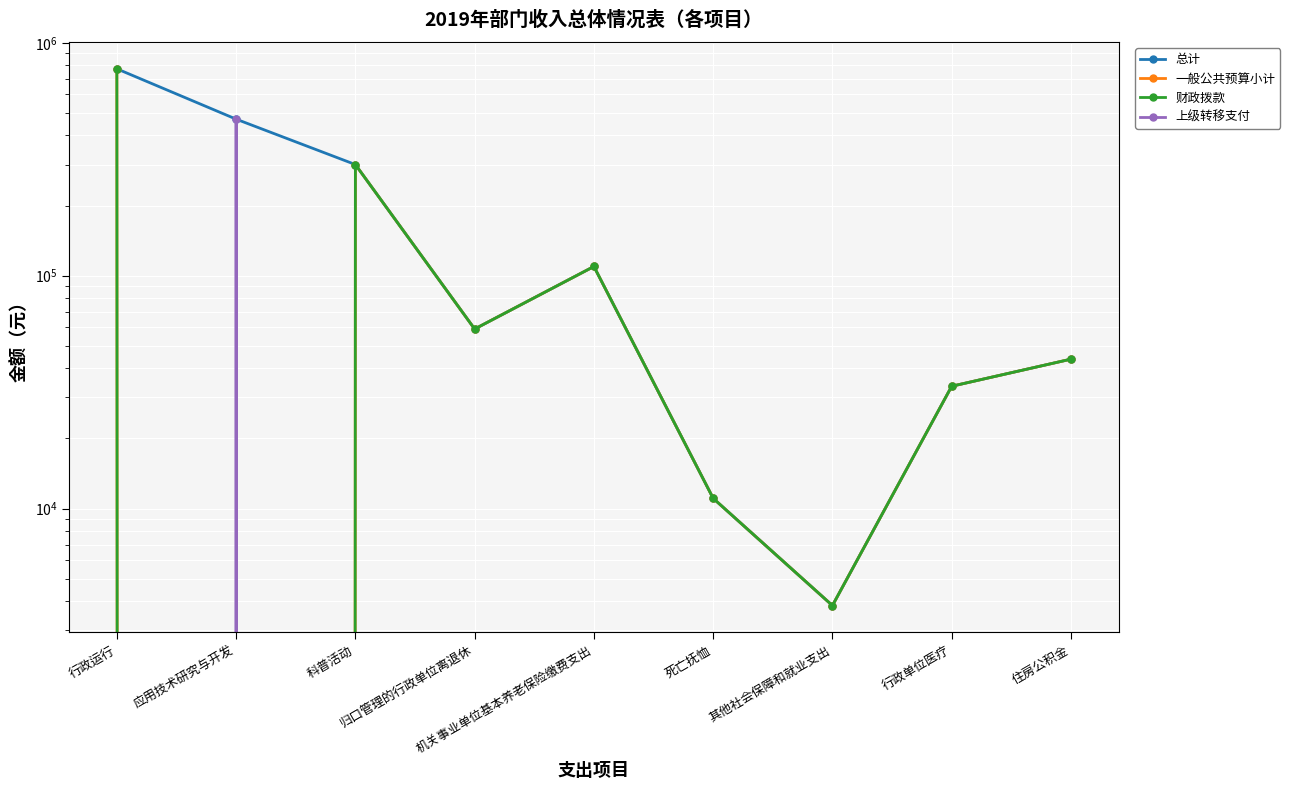

Rank the series at 住房公积金 from lowest to highest value.

上级转移支付, 总计, 一般公共预算小计, 财政拨款